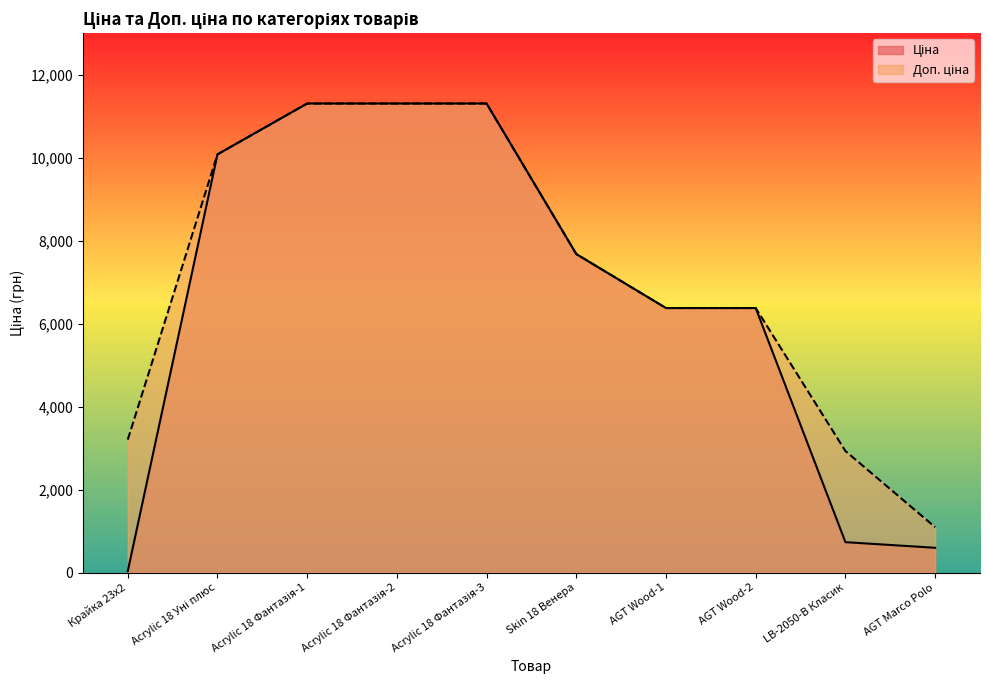

What is the spread (max minus min) of values at LB-2050-В Класик?

2197.5